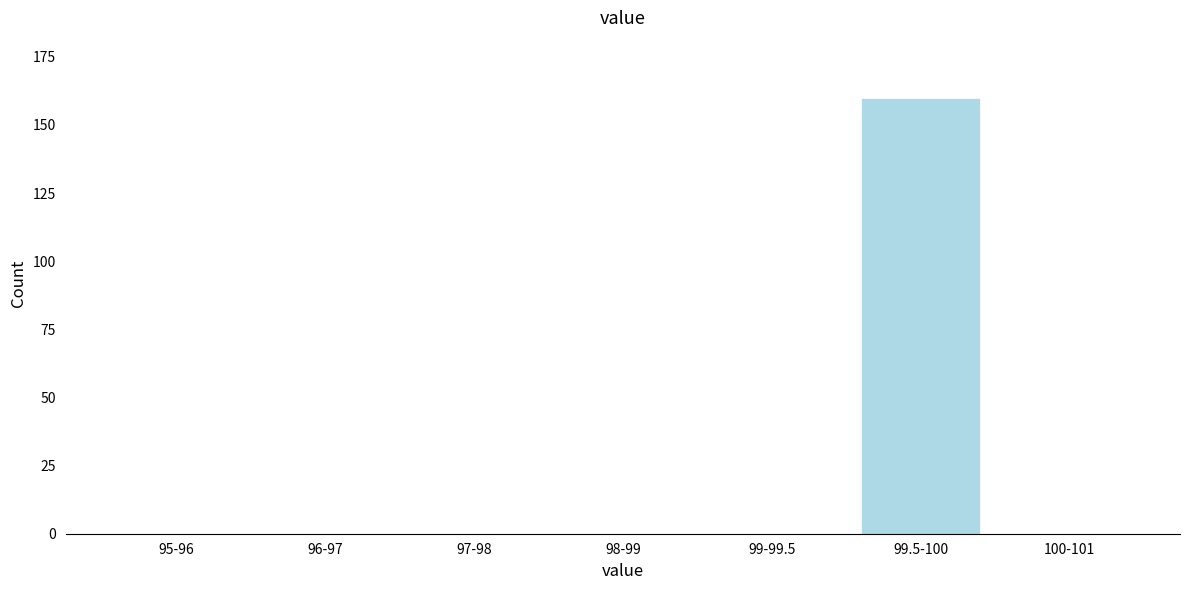

Reading left to right, list all the values displayed in this chart.

95-96=0	96-97=0	97-98=0	98-99=0	99-99.5=0	99.5-100=160	100-101=0